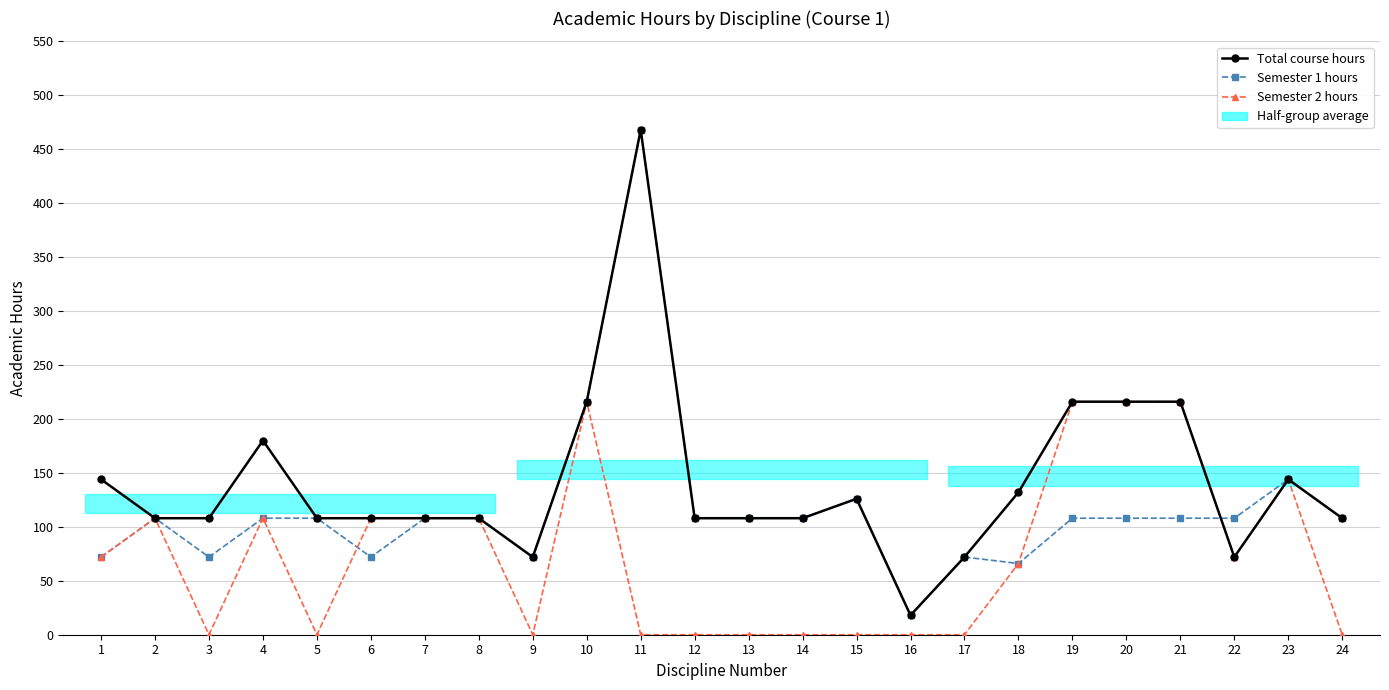

What is the average value of the Semester 1 hours series?

117